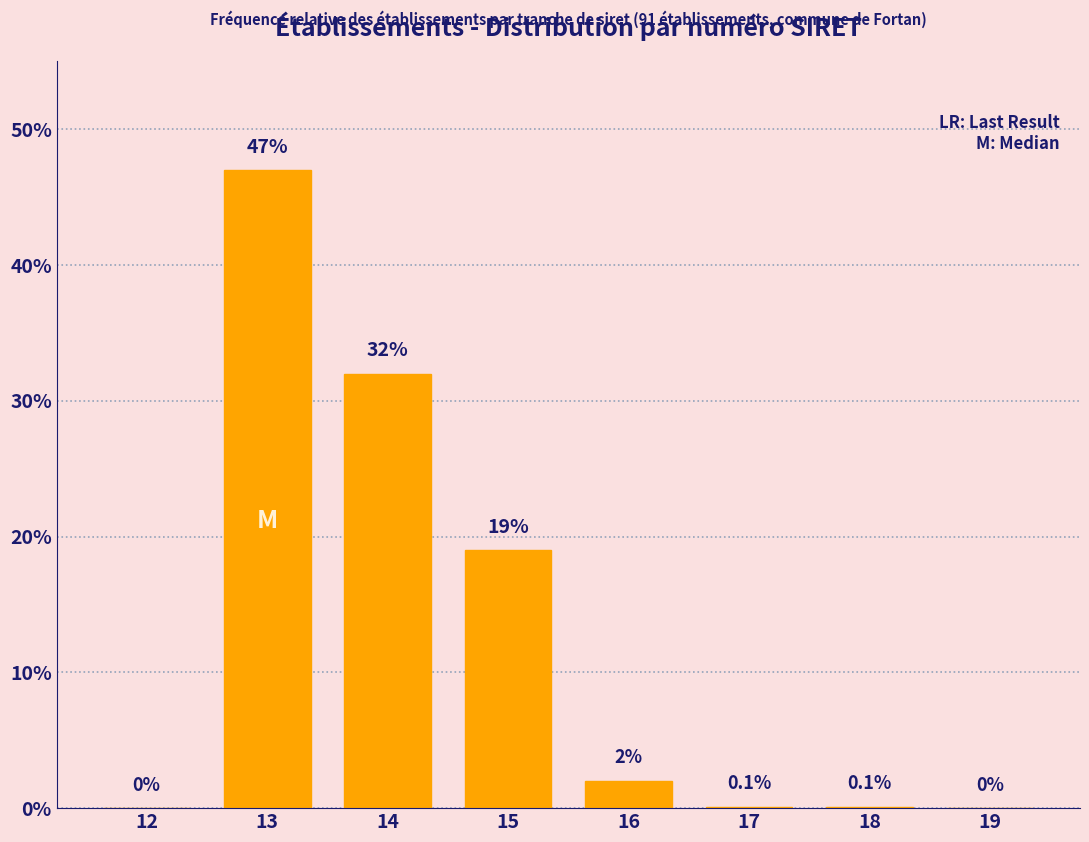

Reading right to left, extract all data points from this chart.

19=0.0	18=0.1	17=0.1	16=2.0	15=19.0	14=32.0	13=47.0	12=0.0